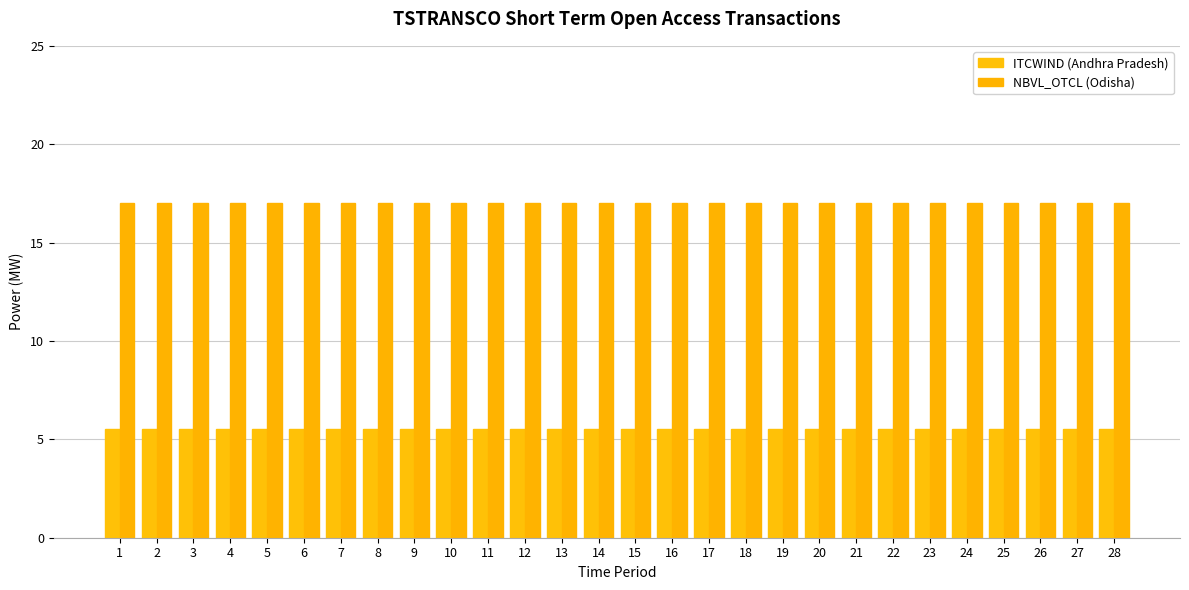

How many groups of bars are there?

28